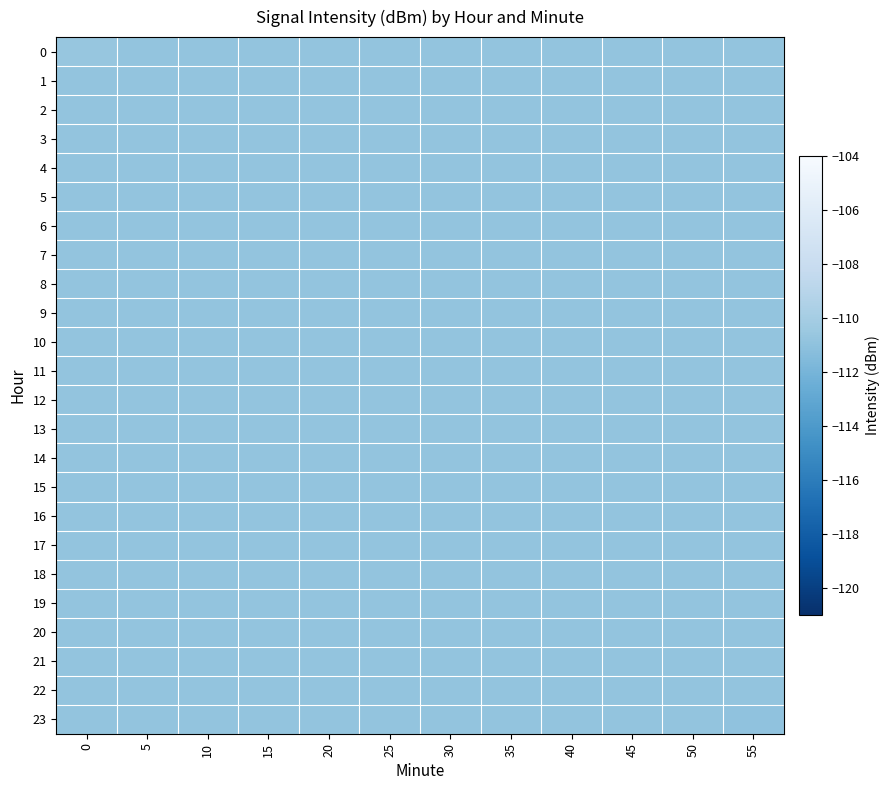

Reading right to left, transcribe all the data shown in this chart.

0: 55=-110.8	50=-110.8	45=-110.8	40=-110.8	35=-110.8	30=-110.8	25=-110.8	20=-110.8	15=-110.8	10=-110.8	5=-110.8	0=-110.7
1: 55=-110.8	50=-110.8	45=-110.8	40=-110.8	35=-110.8	30=-110.8	25=-110.8	20=-110.8	15=-110.8	10=-110.8	5=-110.8	0=-110.8
2: 55=-110.8	50=-110.8	45=-110.8	40=-110.8	35=-110.8	30=-110.8	25=-110.8	20=-110.8	15=-110.8	10=-110.8	5=-110.8	0=-110.8
3: 55=-110.8	50=-110.8	45=-110.8	40=-110.8	35=-110.8	30=-110.8	25=-110.8	20=-110.8	15=-110.8	10=-110.8	5=-110.8	0=-110.8
4: 55=-110.8	50=-110.8	45=-110.8	40=-110.8	35=-110.8	30=-110.8	25=-110.8	20=-110.8	15=-110.8	10=-110.8	5=-110.8	0=-110.8
5: 55=-110.8	50=-110.8	45=-110.8	40=-110.8	35=-110.8	30=-110.8	25=-110.8	20=-110.8	15=-110.8	10=-110.8	5=-110.8	0=-110.8
6: 55=-110.8	50=-110.8	45=-110.8	40=-110.8	35=-110.8	30=-110.8	25=-110.8	20=-110.8	15=-110.8	10=-110.8	5=-110.8	0=-110.8
7: 55=-110.8	50=-110.8	45=-110.8	40=-110.8	35=-110.8	30=-110.8	25=-110.8	20=-110.8	15=-110.8	10=-110.8	5=-110.8	0=-110.8
8: 55=-110.8	50=-110.8	45=-110.8	40=-110.8	35=-110.8	30=-110.8	25=-110.8	20=-110.8	15=-110.8	10=-110.8	5=-110.8	0=-110.8
9: 55=-110.8	50=-110.8	45=-110.8	40=-110.8	35=-110.8	30=-110.8	25=-110.8	20=-110.8	15=-110.8	10=-110.8	5=-110.8	0=-110.8
10: 55=-110.8	50=-110.8	45=-110.8	40=-110.8	35=-110.8	30=-110.8	25=-110.8	20=-110.8	15=-110.8	10=-110.8	5=-110.8	0=-110.8
11: 55=-110.8	50=-110.8	45=-110.8	40=-110.8	35=-110.8	30=-110.8	25=-110.8	20=-110.8	15=-110.8	10=-110.8	5=-110.8	0=-110.8
12: 55=-110.8	50=-110.8	45=-110.8	40=-110.8	35=-110.8	30=-110.8	25=-110.8	20=-110.8	15=-110.8	10=-110.8	5=-110.8	0=-110.8
13: 55=-110.8	50=-110.8	45=-110.8	40=-110.8	35=-110.8	30=-110.8	25=-110.8	20=-110.8	15=-110.8	10=-110.8	5=-110.8	0=-110.8
14: 55=-110.8	50=-110.8	45=-110.8	40=-110.8	35=-110.8	30=-110.8	25=-110.8	20=-110.8	15=-110.8	10=-110.8	5=-110.8	0=-110.8
15: 55=-110.8	50=-110.8	45=-110.8	40=-110.8	35=-110.8	30=-110.8	25=-110.8	20=-110.8	15=-110.8	10=-110.8	5=-110.8	0=-110.8
16: 55=-110.8	50=-110.8	45=-110.8	40=-110.8	35=-110.8	30=-110.8	25=-110.8	20=-110.8	15=-110.8	10=-110.8	5=-110.8	0=-110.8
17: 55=-110.8	50=-110.8	45=-110.8	40=-110.8	35=-110.8	30=-110.8	25=-110.8	20=-110.8	15=-110.8	10=-110.8	5=-110.8	0=-110.8
18: 55=-110.8	50=-110.8	45=-110.8	40=-110.8	35=-110.8	30=-110.8	25=-110.8	20=-110.8	15=-110.8	10=-110.8	5=-110.8	0=-110.8
19: 55=-110.8	50=-110.8	45=-110.8	40=-110.8	35=-110.8	30=-110.8	25=-110.8	20=-110.8	15=-110.8	10=-110.8	5=-110.8	0=-110.8
20: 55=-110.8	50=-110.8	45=-110.8	40=-110.8	35=-110.8	30=-110.8	25=-110.8	20=-110.8	15=-110.8	10=-110.8	5=-110.8	0=-110.8
21: 55=-110.8	50=-110.8	45=-110.8	40=-110.8	35=-110.8	30=-110.8	25=-110.8	20=-110.8	15=-110.8	10=-110.8	5=-110.8	0=-110.8
22: 55=-110.8	50=-110.8	45=-110.8	40=-110.8	35=-110.8	30=-110.8	25=-110.8	20=-110.8	15=-110.8	10=-110.8	5=-110.8	0=-110.8
23: 55=-111.0	50=-110.8	45=-110.8	40=-110.8	35=-110.8	30=-110.8	25=-110.8	20=-110.8	15=-110.8	10=-110.8	5=-110.8	0=-110.8